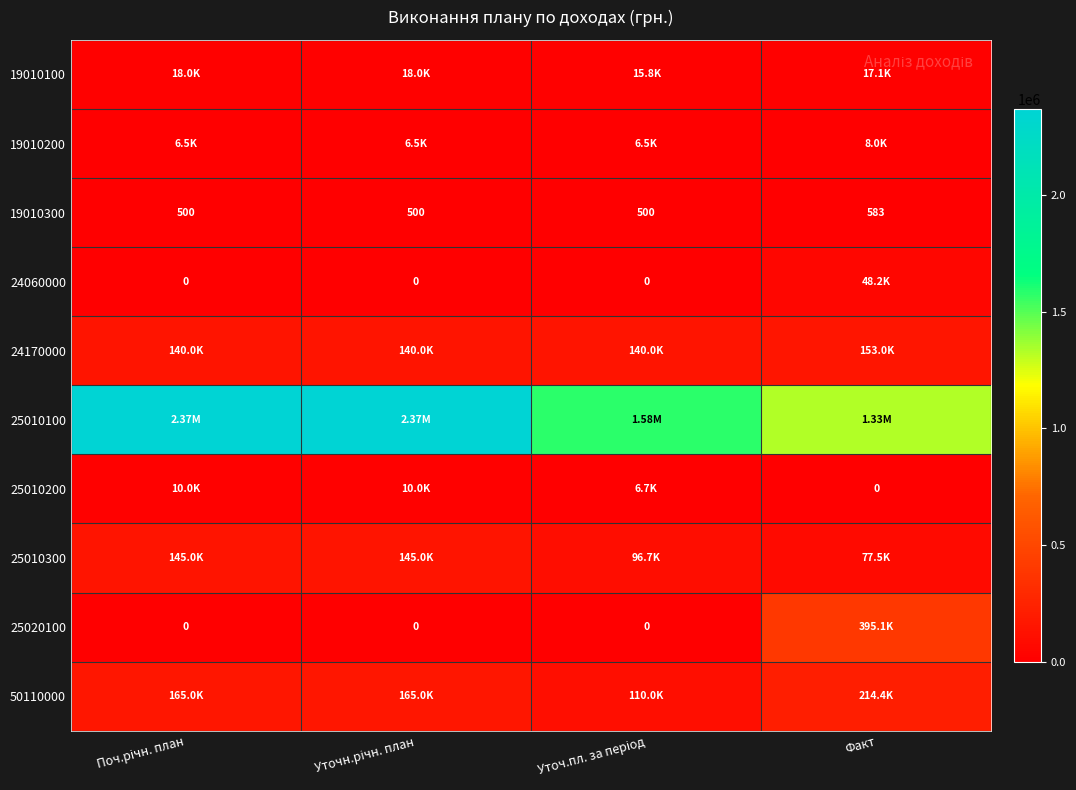

Which category has the highest value in the 19010100 series?

Поч.річн. план